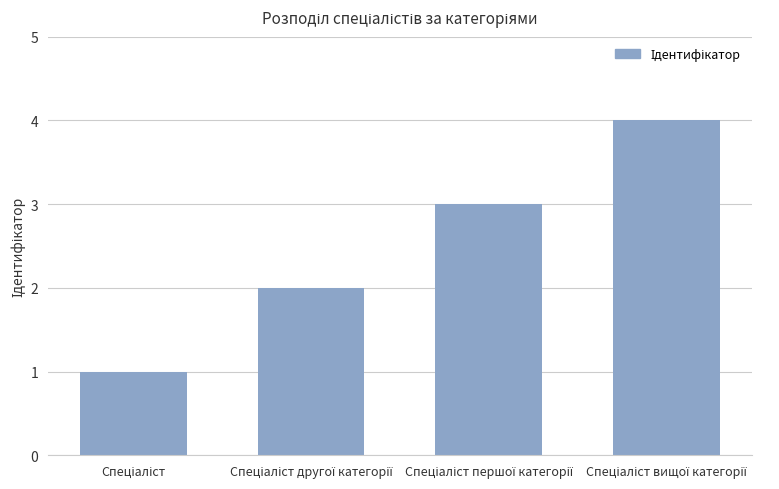

What is the maximum value shown in the chart?

4